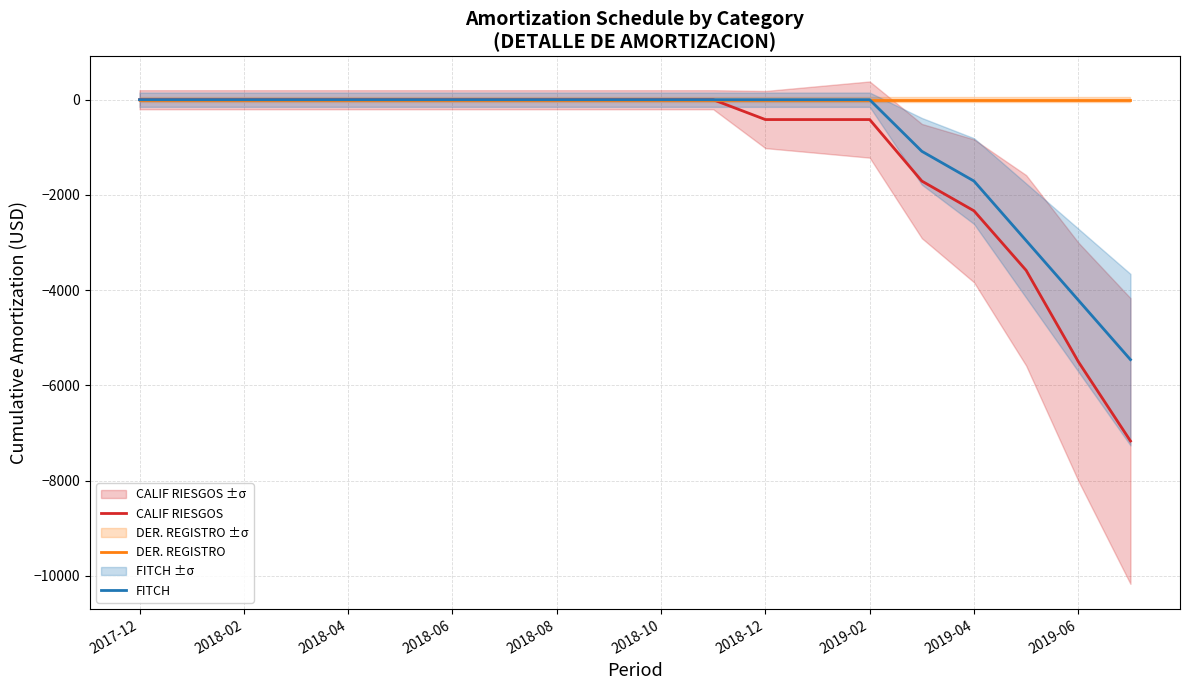

What are all the series names shown in the legend?

CALIF RIESGOS, DER. REGISTRO, FITCH